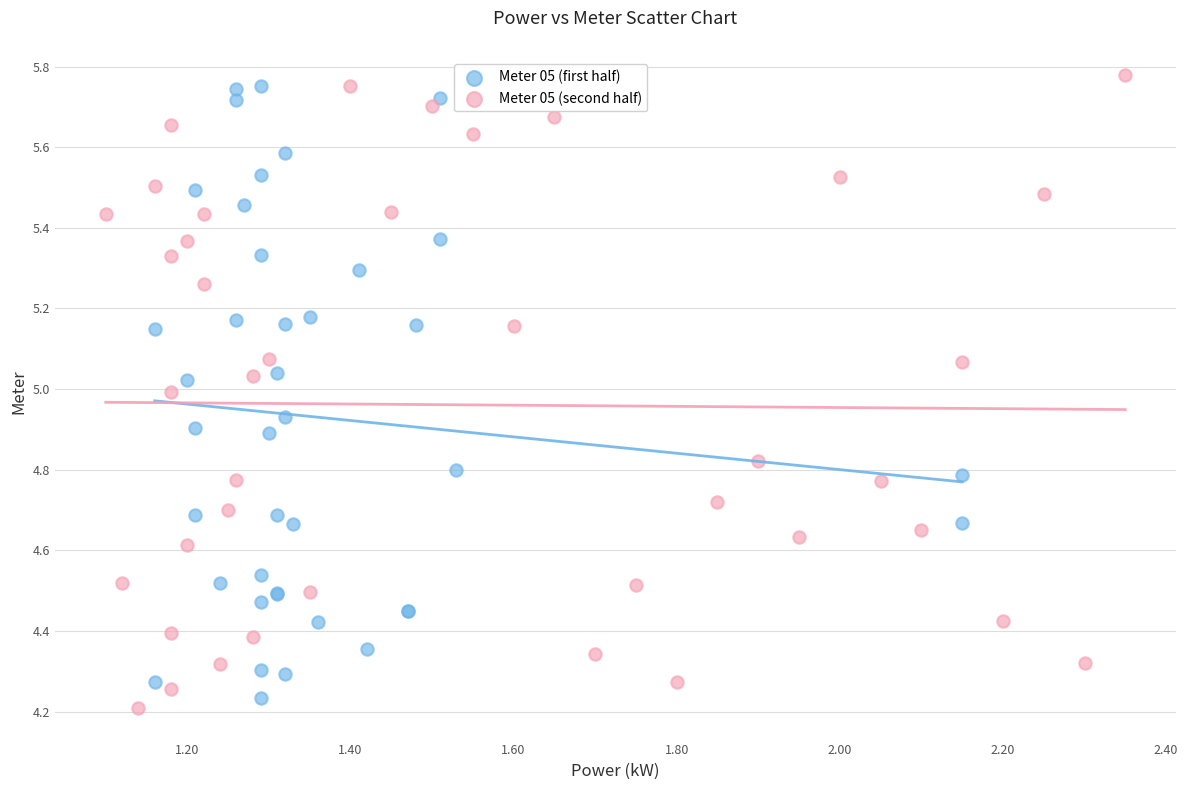

Which series has the widest spread of Y values?

Meter 05 (second half)